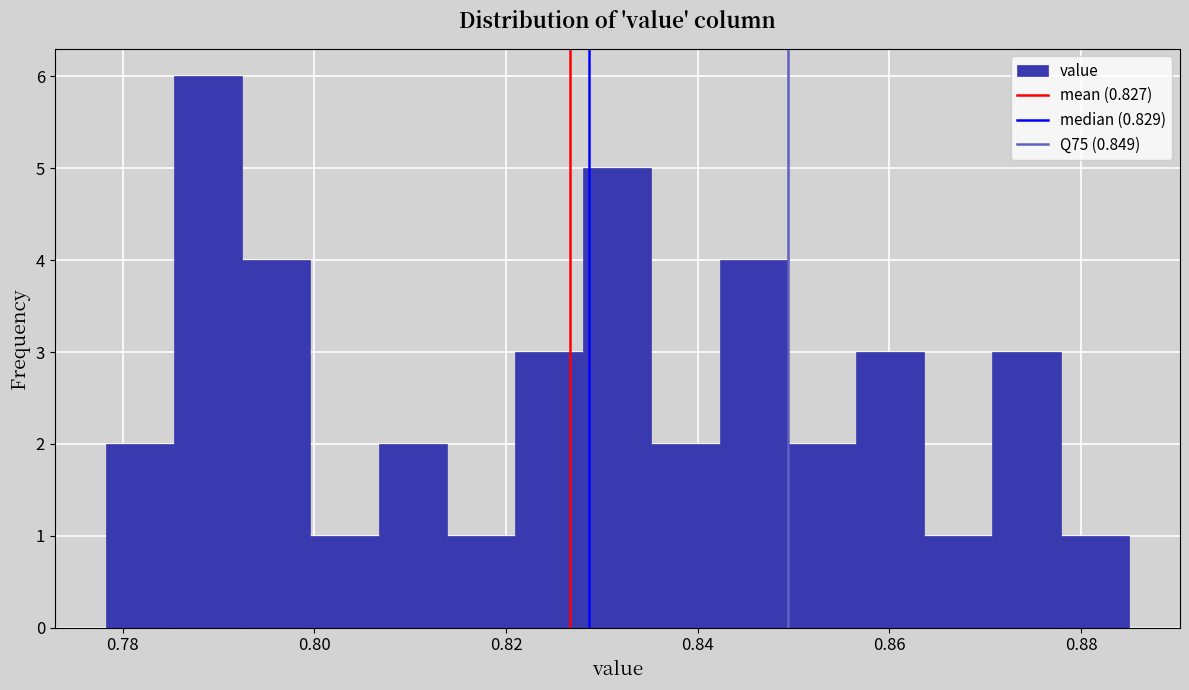

Read against the x-axis, roughly where is the centre of the tallest bar?

0.788